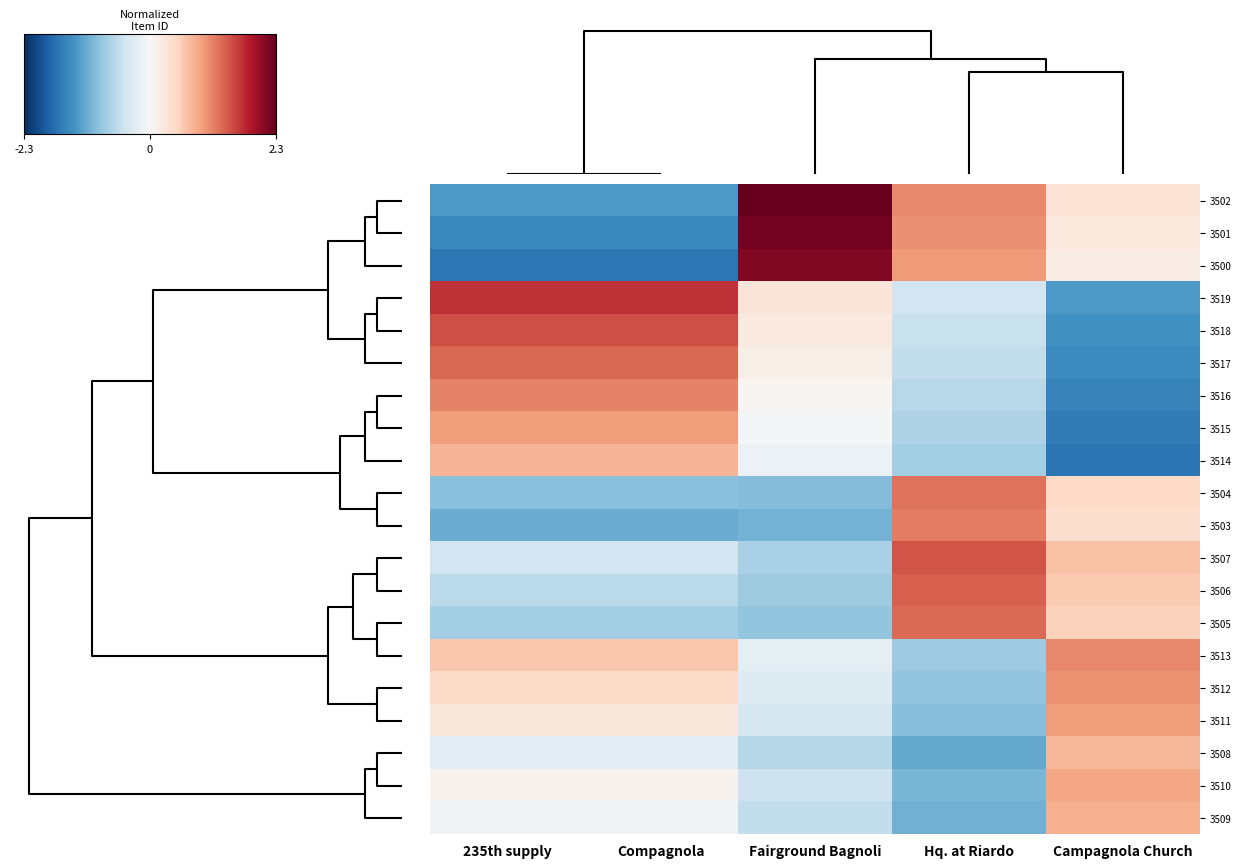

Reading right to left, extract all data points from this chart.

3502: Campagnola Church=0.3	Hq. at Riardo=1.1	Fairground Bagnoli=2.3	Compagnola=-1.3	235th supply=-1.3
3501: Campagnola Church=0.2	Hq. at Riardo=1.0	Fairground Bagnoli=2.2	Compagnola=-1.5	235th supply=-1.5
3500: Campagnola Church=0.2	Hq. at Riardo=1.0	Fairground Bagnoli=2.1	Compagnola=-1.6	235th supply=-1.6
3519: Campagnola Church=-1.3	Hq. at Riardo=-0.4	Fairground Bagnoli=0.3	Compagnola=1.6	235th supply=1.6
3518: Campagnola Church=-1.4	Hq. at Riardo=-0.5	Fairground Bagnoli=0.2	Compagnola=1.5	235th supply=1.5
3517: Campagnola Church=-1.4	Hq. at Riardo=-0.6	Fairground Bagnoli=0.1	Compagnola=1.3	235th supply=1.3
3516: Campagnola Church=-1.5	Hq. at Riardo=-0.6	Fairground Bagnoli=0.0	Compagnola=1.1	235th supply=1.1
3515: Campagnola Church=-1.6	Hq. at Riardo=-0.7	Fairground Bagnoli=-0.0	Compagnola=1.0	235th supply=1.0
3514: Campagnola Church=-1.7	Hq. at Riardo=-0.8	Fairground Bagnoli=-0.1	Compagnola=0.8	235th supply=0.8
3504: Campagnola Church=0.5	Hq. at Riardo=1.2	Fairground Bagnoli=-1.0	Compagnola=-1.0	235th supply=-1.0
3503: Campagnola Church=0.4	Hq. at Riardo=1.2	Fairground Bagnoli=-1.1	Compagnola=-1.1	235th supply=-1.1
3507: Campagnola Church=0.7	Hq. at Riardo=1.4	Fairground Bagnoli=-0.7	Compagnola=-0.4	235th supply=-0.4
3506: Campagnola Church=0.6	Hq. at Riardo=1.4	Fairground Bagnoli=-0.8	Compagnola=-0.6	235th supply=-0.6
3505: Campagnola Church=0.5	Hq. at Riardo=1.3	Fairground Bagnoli=-0.9	Compagnola=-0.8	235th supply=-0.8
3513: Campagnola Church=1.1	Hq. at Riardo=-0.8	Fairground Bagnoli=-0.2	Compagnola=0.6	235th supply=0.6
3512: Campagnola Church=1.0	Hq. at Riardo=-0.9	Fairground Bagnoli=-0.3	Compagnola=0.4	235th supply=0.4
3511: Campagnola Church=1.0	Hq. at Riardo=-1.0	Fairground Bagnoli=-0.4	Compagnola=0.3	235th supply=0.3
3508: Campagnola Church=0.7	Hq. at Riardo=-1.2	Fairground Bagnoli=-0.6	Compagnola=-0.3	235th supply=-0.3
3510: Campagnola Church=0.9	Hq. at Riardo=-1.0	Fairground Bagnoli=-0.5	Compagnola=0.1	235th supply=0.1
3509: Campagnola Church=0.8	Hq. at Riardo=-1.1	Fairground Bagnoli=-0.6	Compagnola=-0.1	235th supply=-0.1